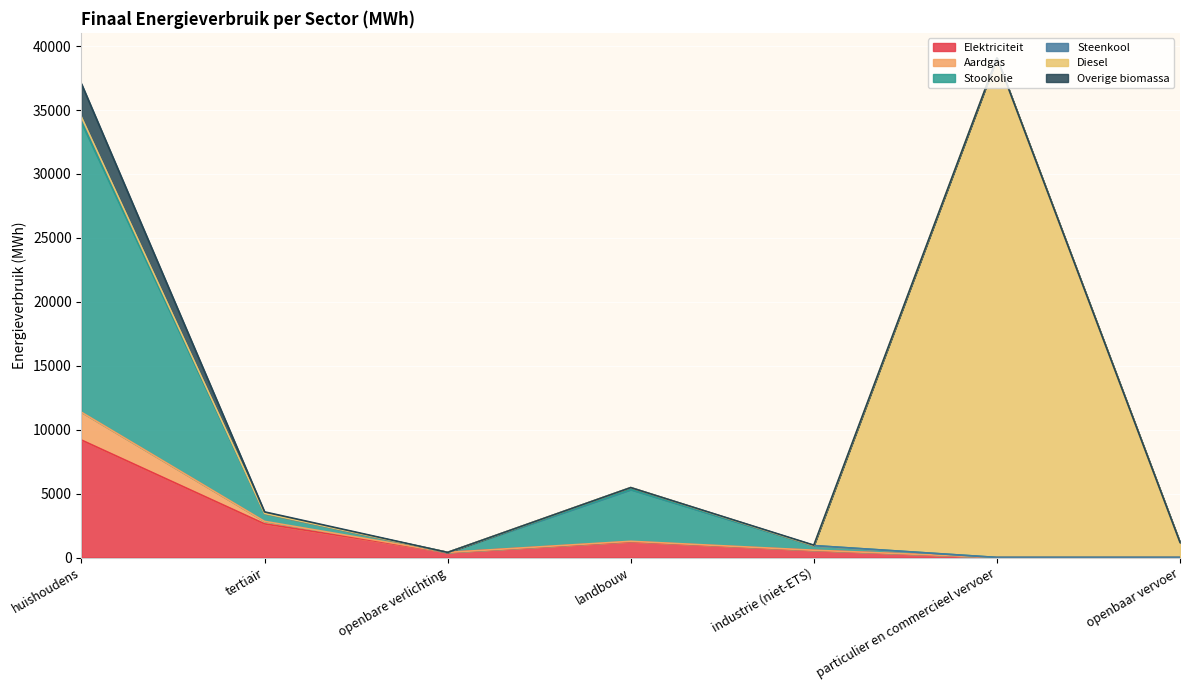

Does the chart display data point markers on the line(s)?

No